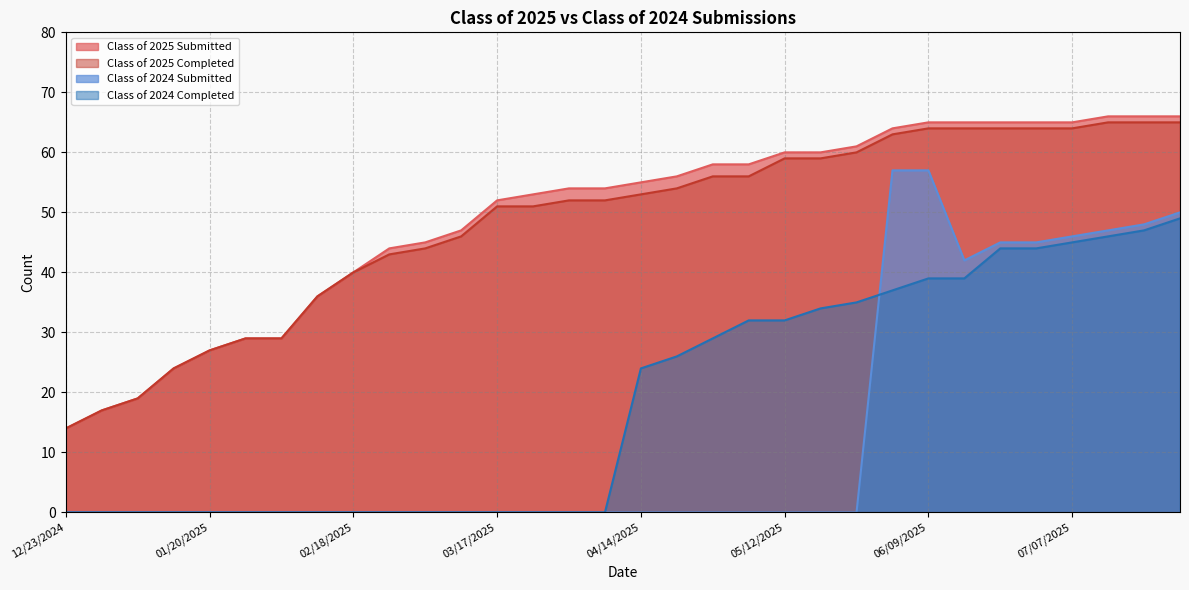

True or false: Class of 2024 Submitted and Class of 2025 Submitted intersect in this chart.

False